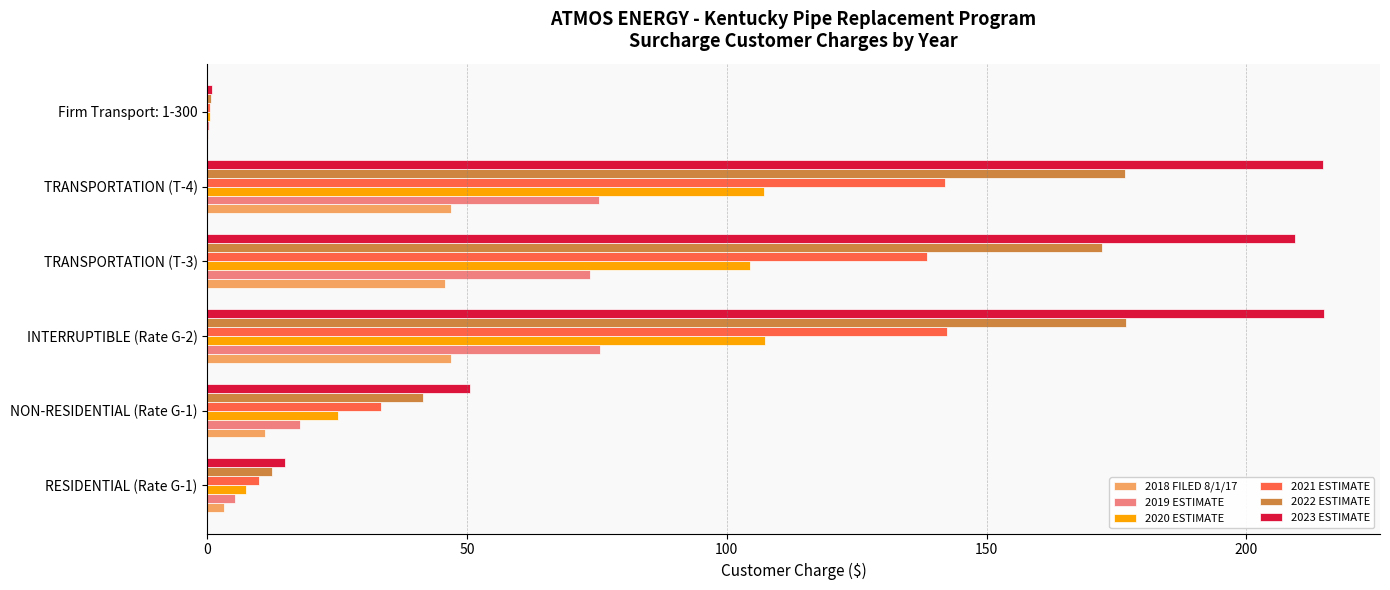

Is the value of 2020 ESTIMATE at INTERRUPTIBLE (Rate G-2) greater than the value of 2021 ESTIMATE at INTERRUPTIBLE (Rate G-2)?

No